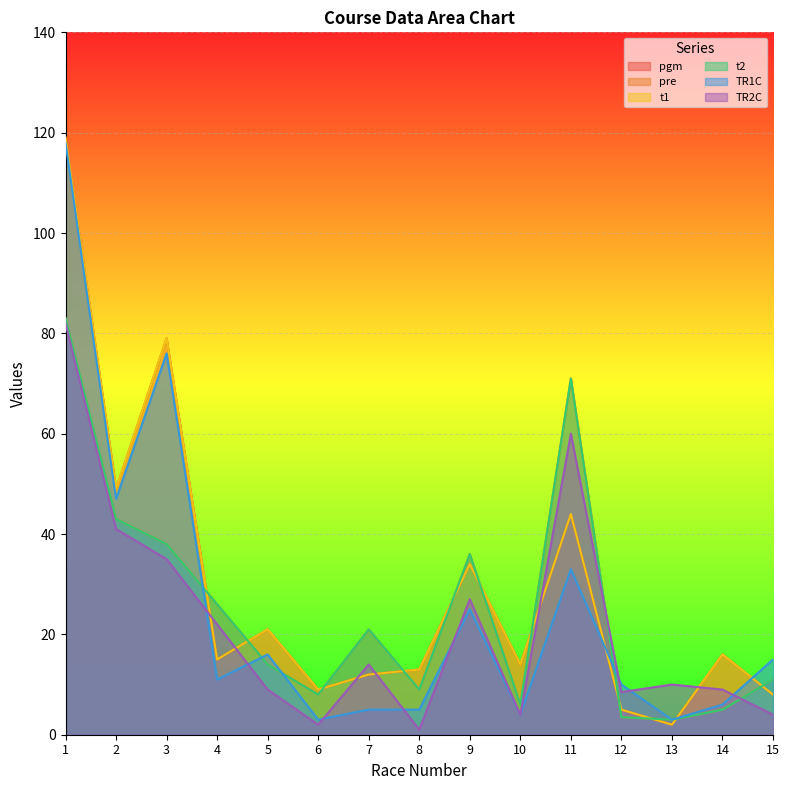

At which category does pre reach its first local peak?

7